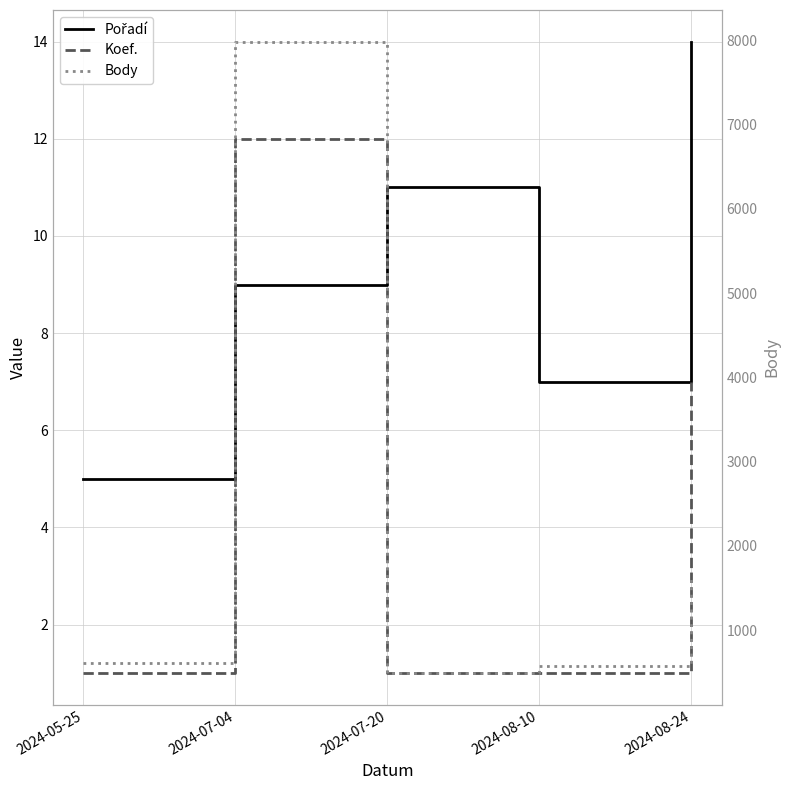

At 2024-05-25, list the series in order from largest to smallest.

Body, Pořadí, Koef.